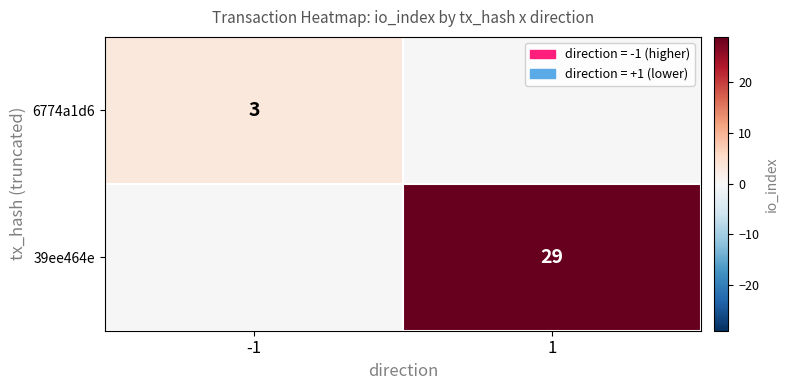

Is it true that 6774a1d6 equals 3 at -1?

True